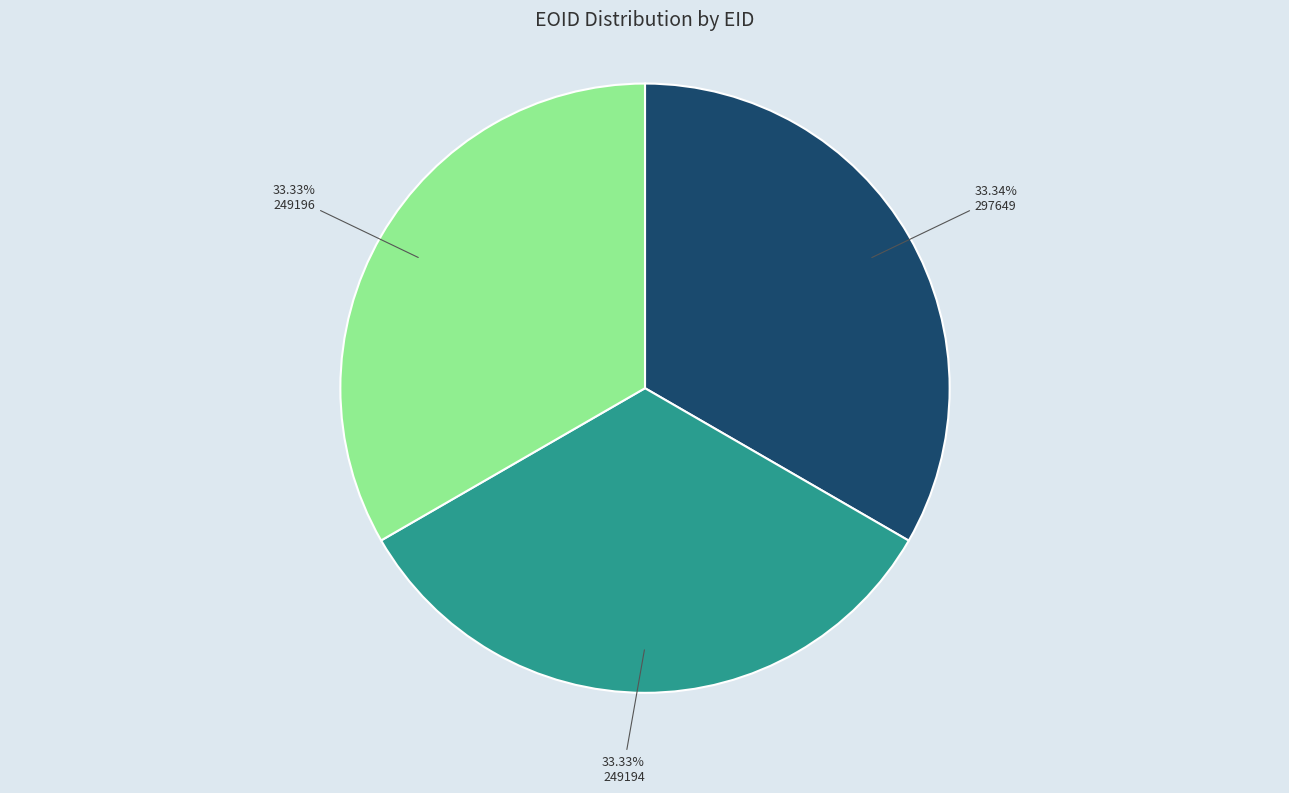

Is there a majority slice in this chart?

No